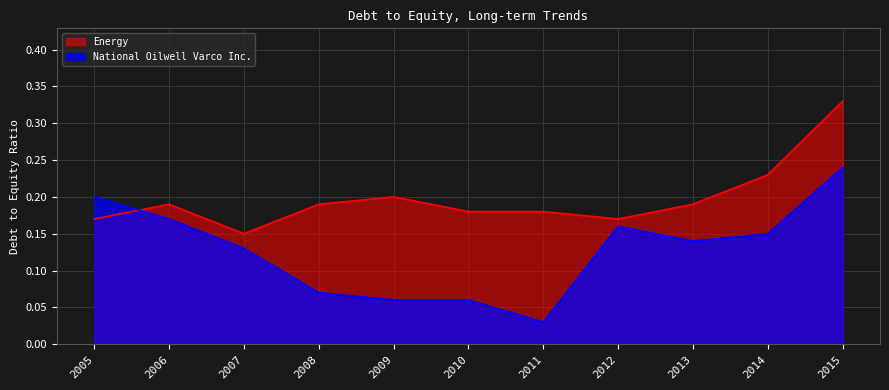

At how many categories does at least one series exceed 0?

11